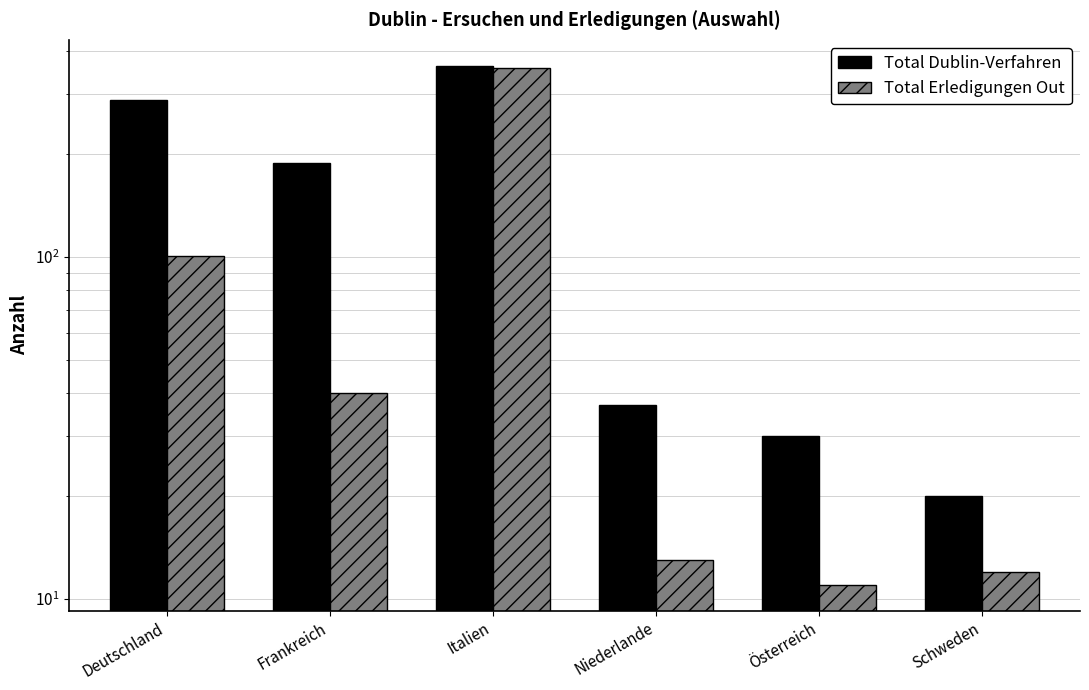

What is the maximum value for Total Dublin-Verfahren?

363